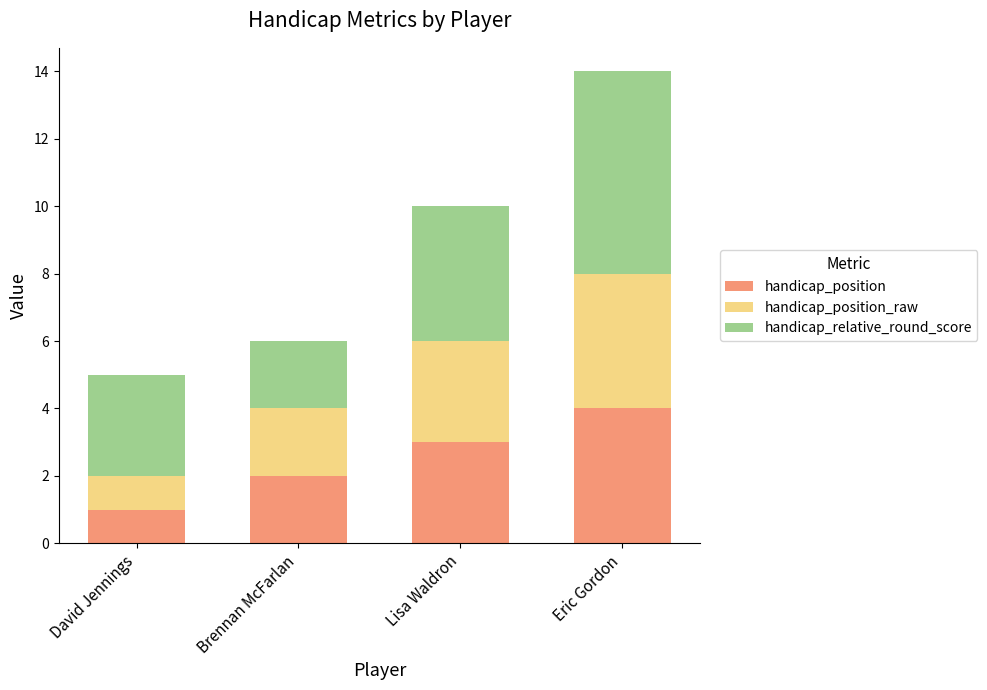

How many bars are there in total?

4